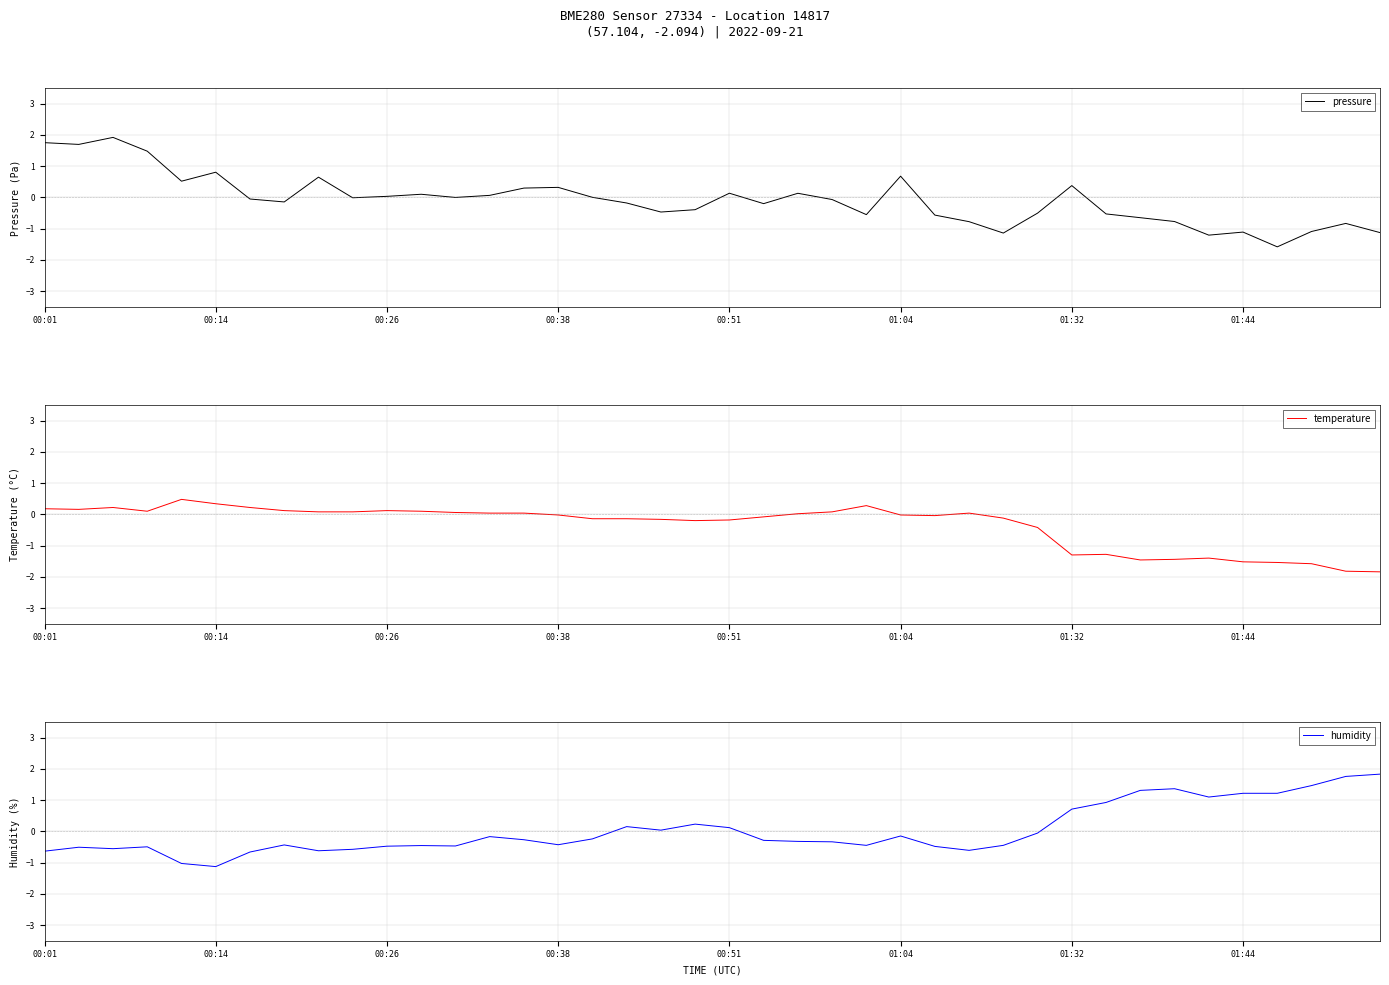

Count the number of categories in the chart.

40